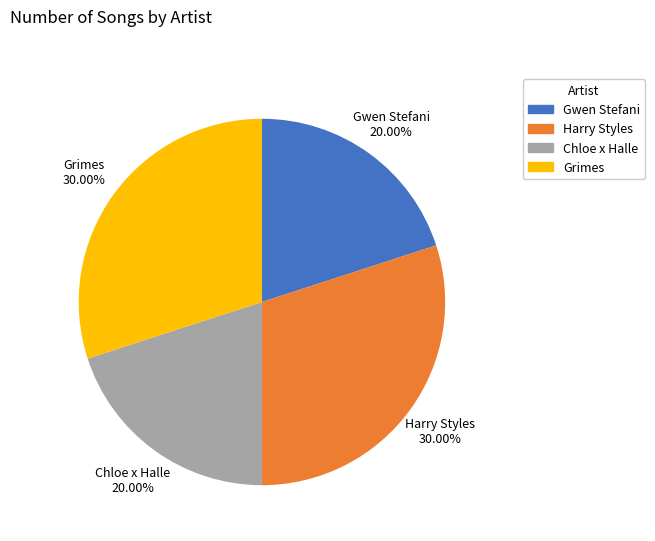

What percentage is the Harry Styles slice, to the nearest percent?

30%